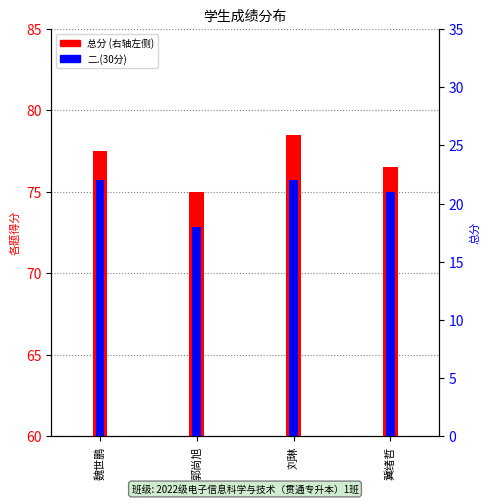

How many values are below 22?

2